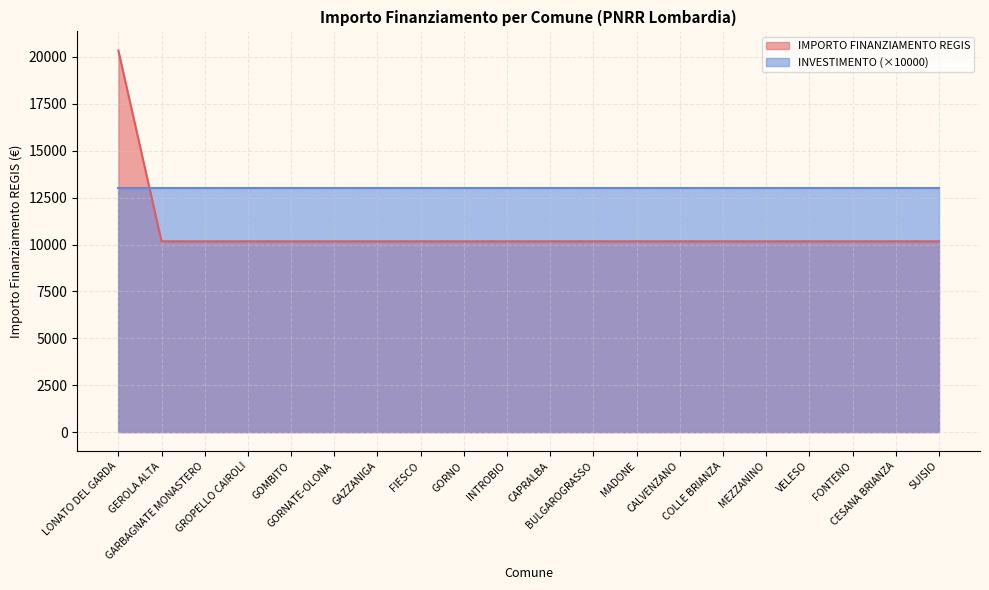

Which category has the lowest value across all series?

GEROLA ALTA